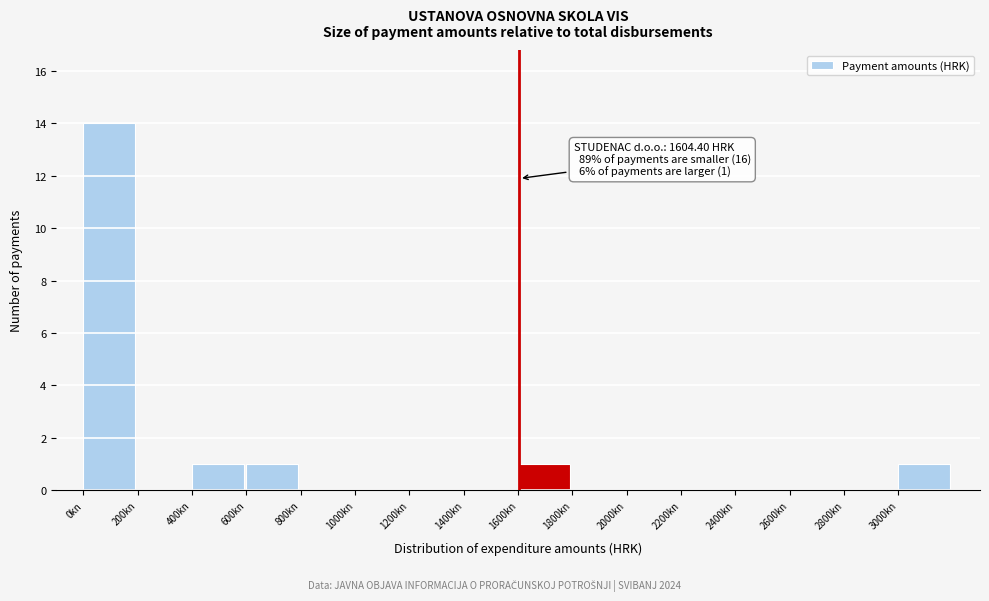

Over which range of the x-axis is the bar tallest?

0 to 200